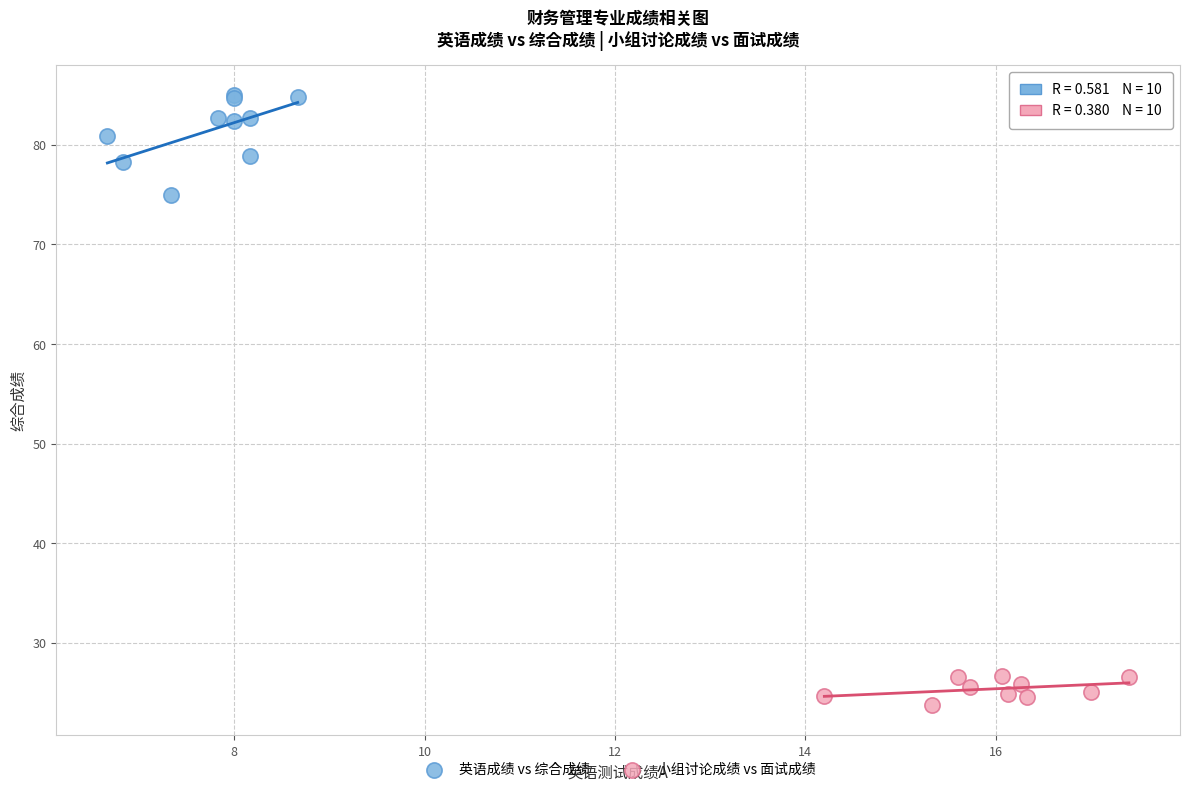

Which series reaches the minimum Y coordinate?

小组讨论成绩 vs 面试成绩